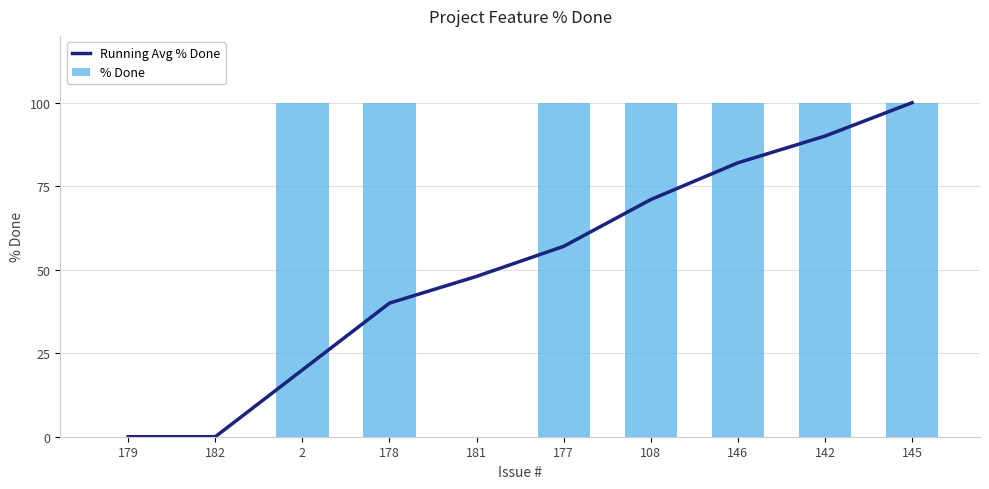

Which has a higher value, 108 or 179?

108